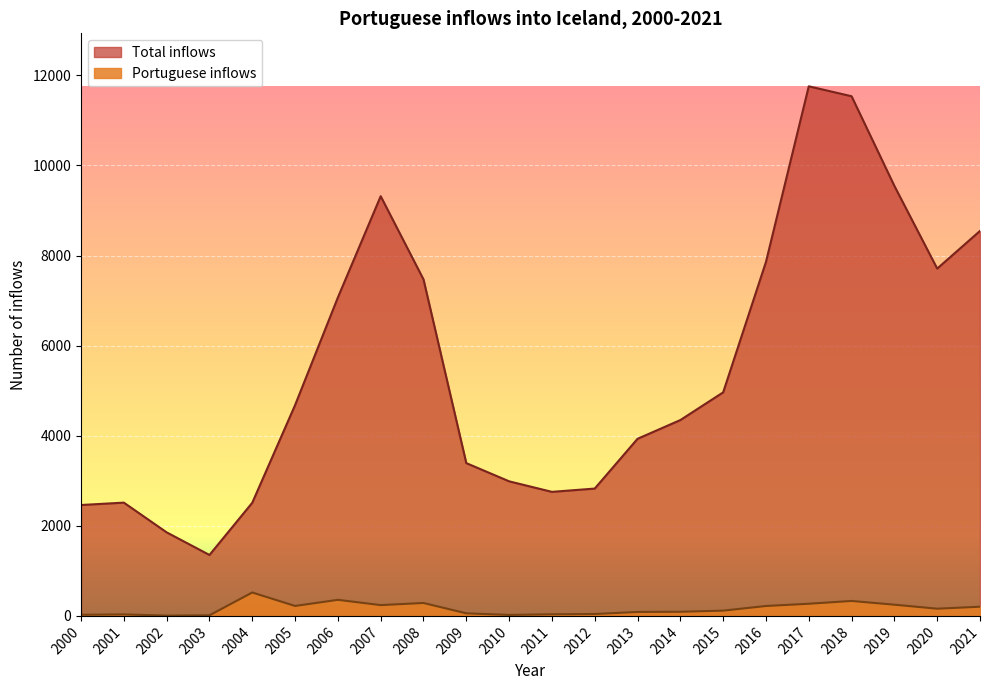

At how many categories does at least one series exceed 7393?

8